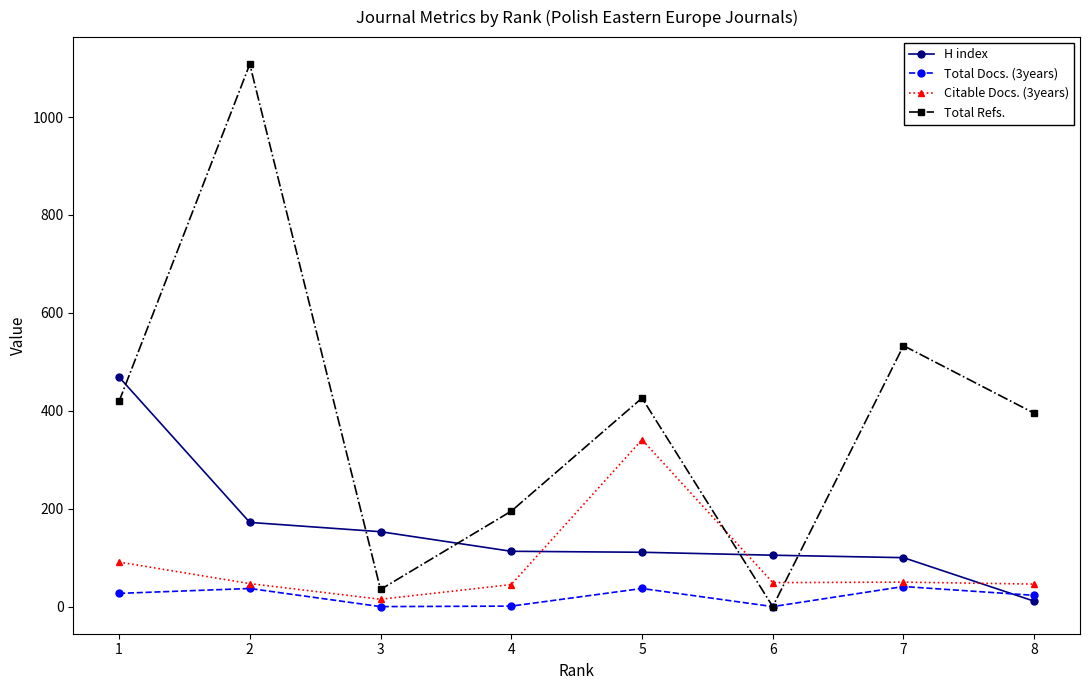

Does the chart display data point markers on the line(s)?

Yes